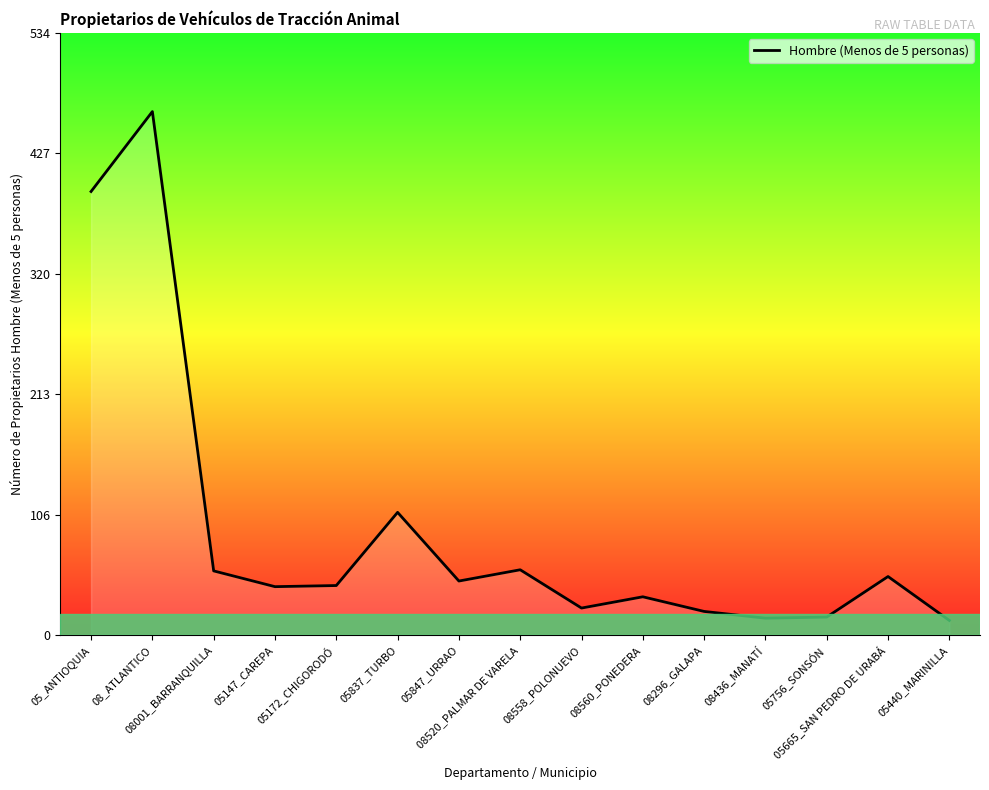

What is the maximum value shown in the chart?

465